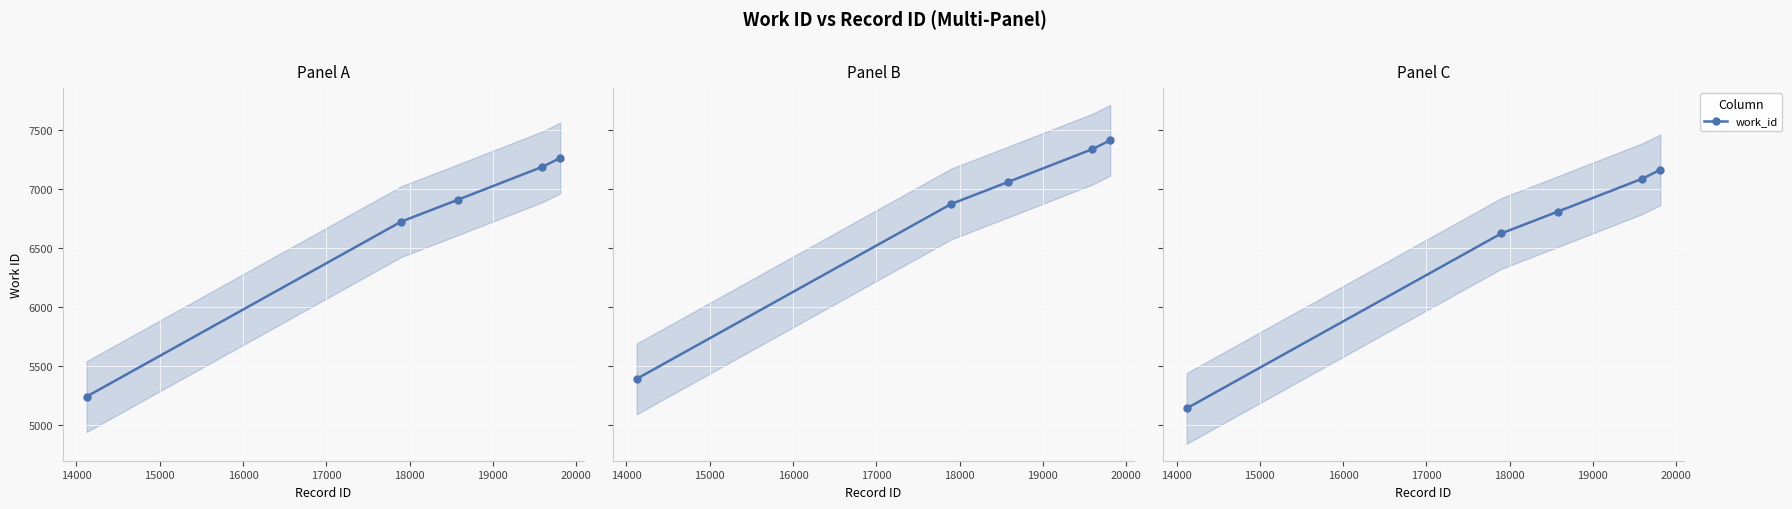

Which has a higher value, 15000 or 14000?

15000